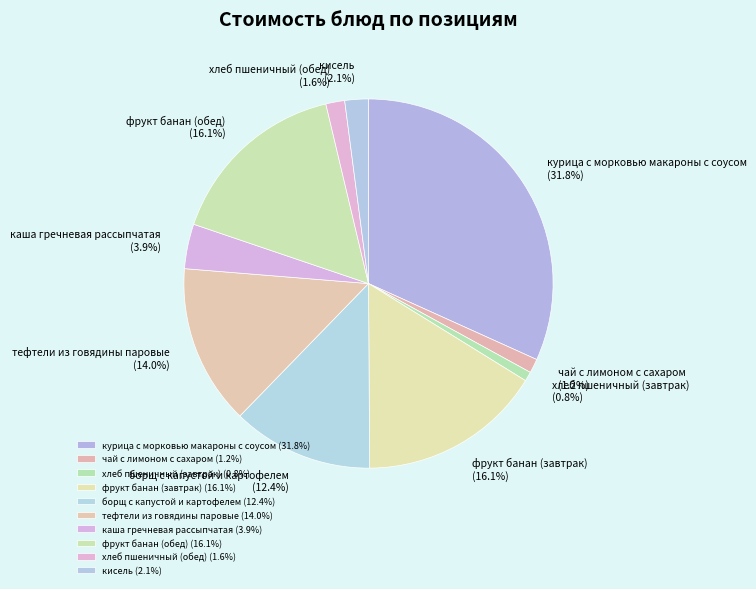

Approximately how many times larger is the value at борщ с капустой и картофелем compared to фрукт банан (завтрак)?

0.8